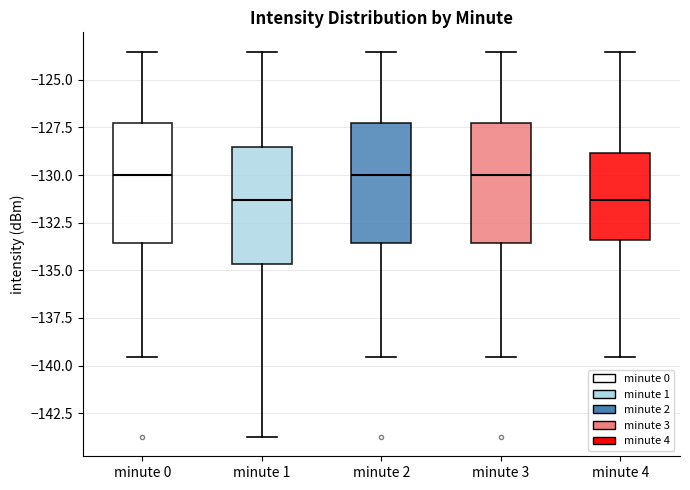

Reading left to right, read every box against the y-axis: the position of its median line, the range the box covers, and the ends of its whiskers. The values are not printed on the chart, so give them approximately, as read against the axis.

minute 0: median -130.0, box -133.5 to -127.0, whiskers -139.5 to -123.5
minute 1: median -131.5, box -134.5 to -128.5, whiskers -144.0 to -123.5
minute 2: median -130.0, box -133.5 to -127.0, whiskers -139.5 to -123.5
minute 3: median -130.0, box -133.5 to -127.0, whiskers -139.5 to -123.5
minute 4: median -131.5, box -133.5 to -129.0, whiskers -139.5 to -123.5